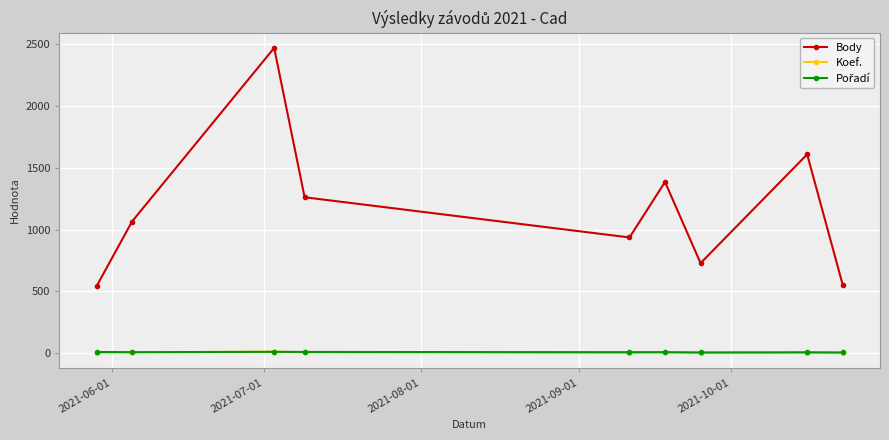

What is the greatest value displayed?

2469